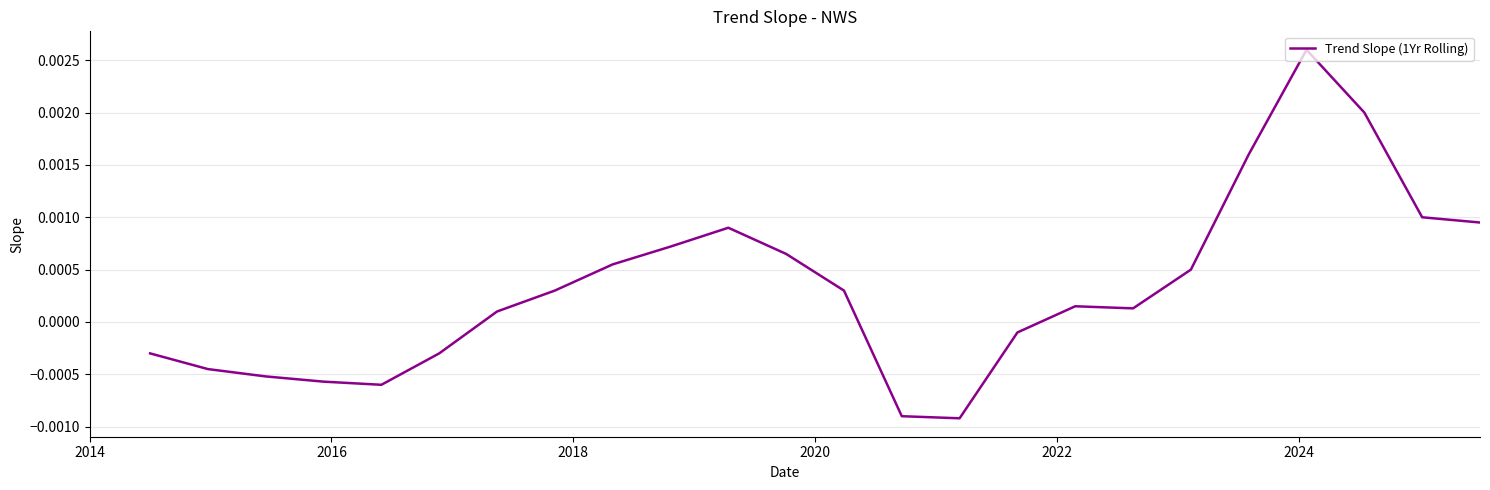

True or false: there are more than 1 points higher than both neighbors.

True